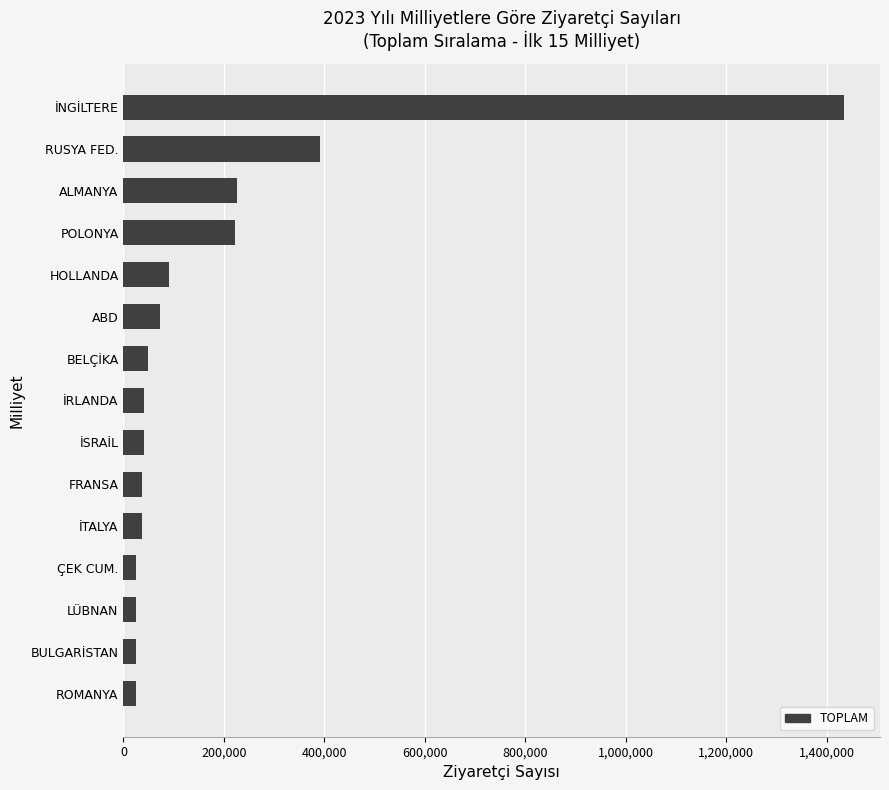

What is the difference between the maximum and minimum values?

1409727